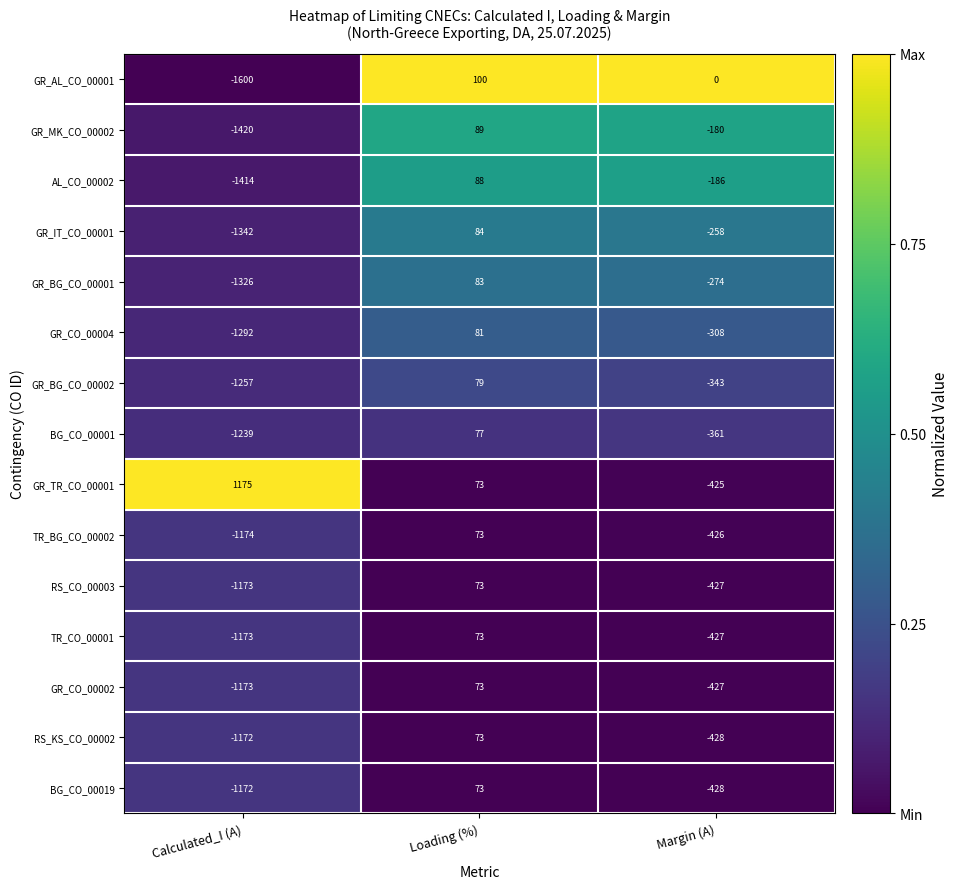

List the labels in order of RS_CO_00003 value, largest first.

Loading (%), Margin (A), Calculated_I (A)